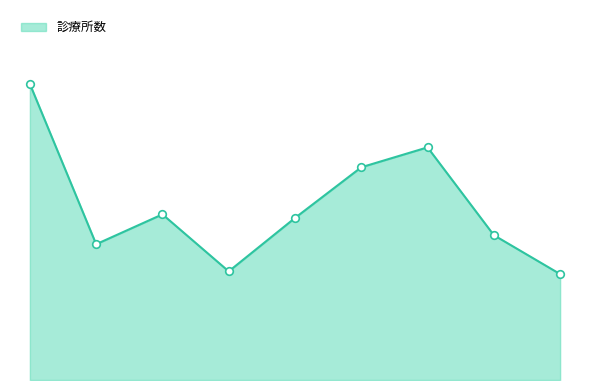

Is this an area chart (filled region under the line)?

Yes